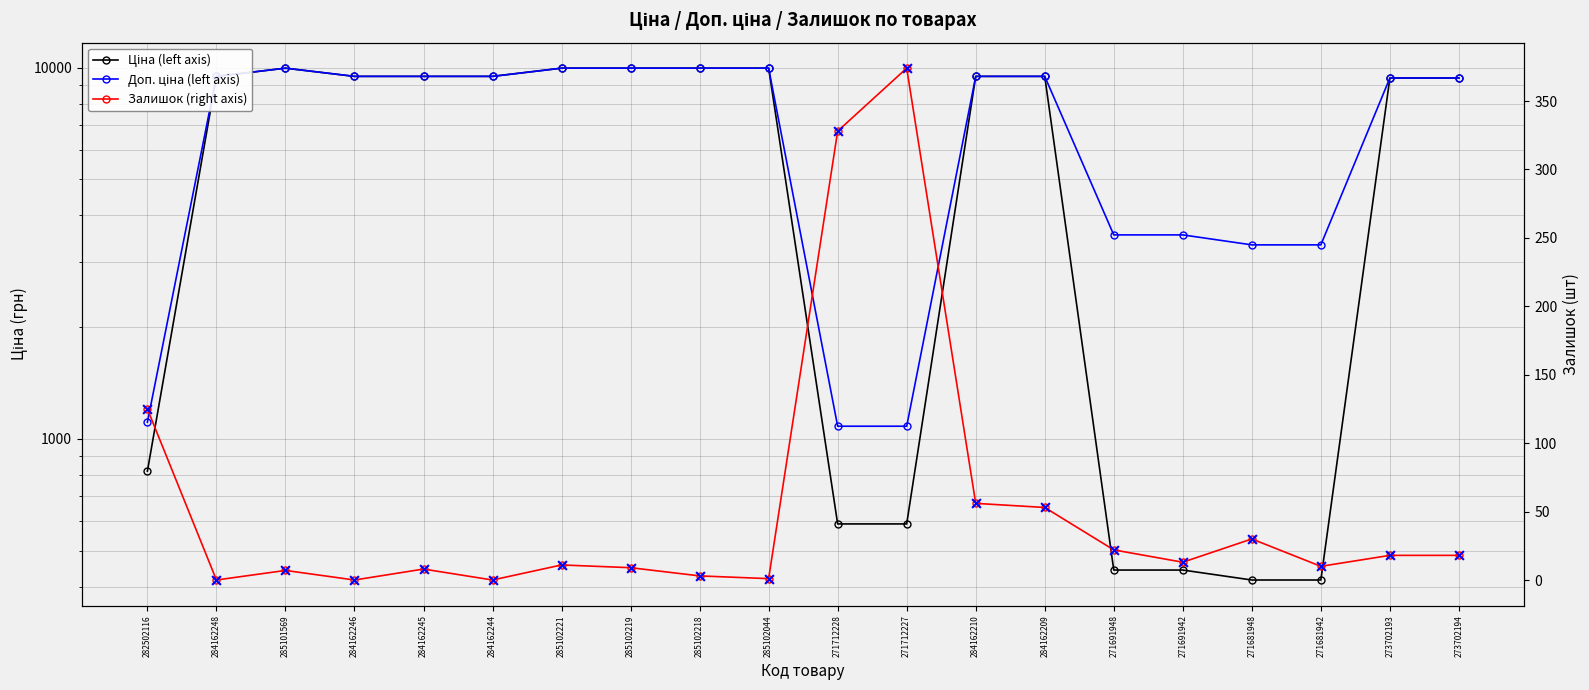

What is the total value across all series at 271681942?

3769.0